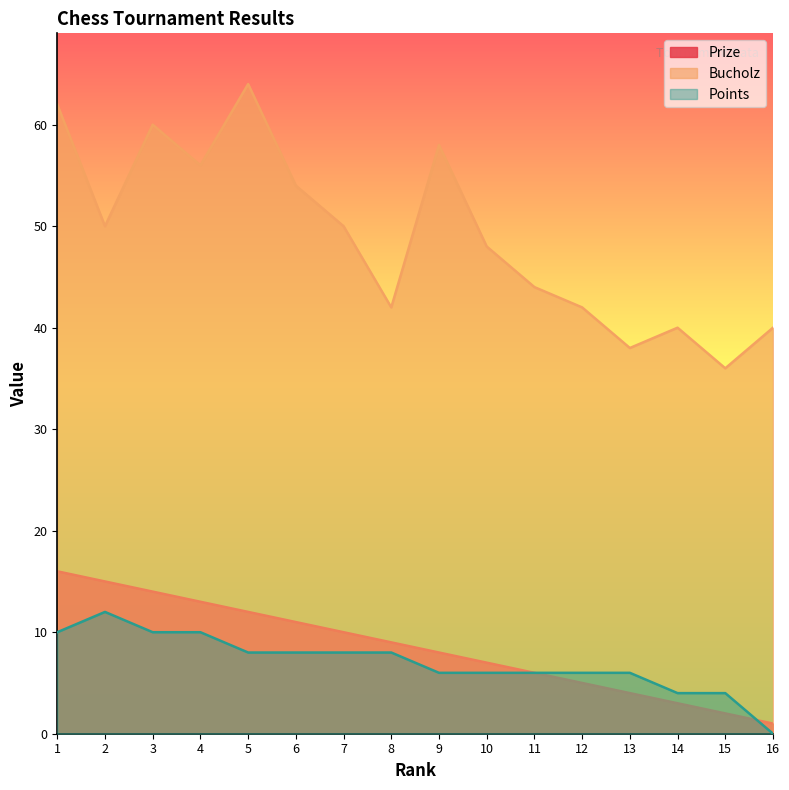

Where is Points nearest to the value 6?

9